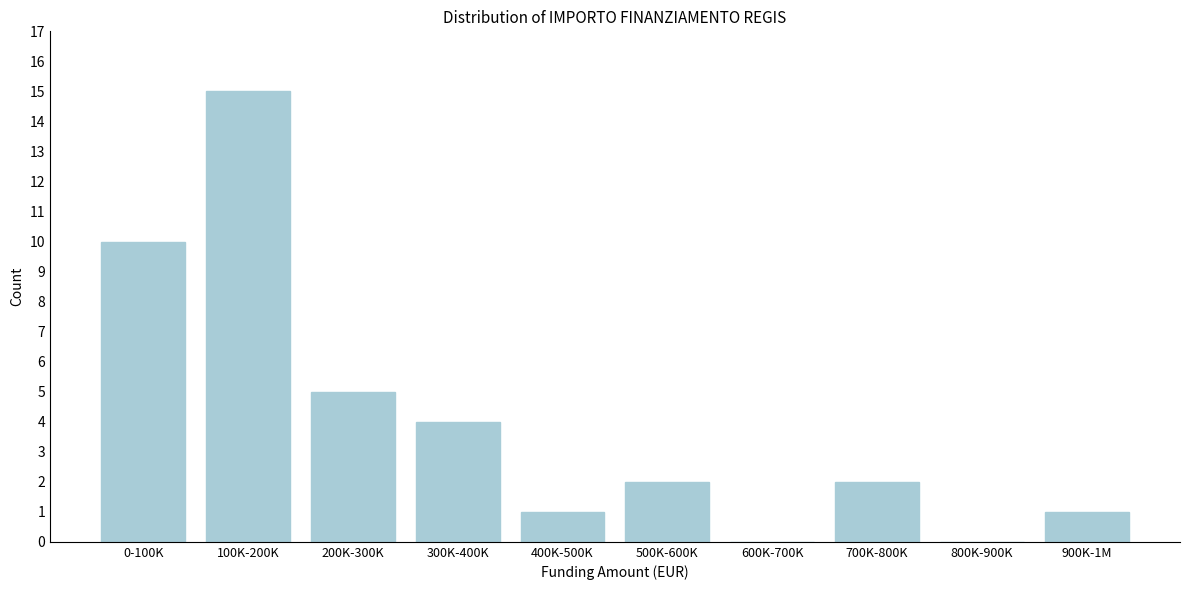

Reading right to left, transcribe all the data shown in this chart.

900K-1M=1	800K-900K=0	700K-800K=2	600K-700K=0	500K-600K=2	400K-500K=1	300K-400K=4	200K-300K=5	100K-200K=15	0-100K=10